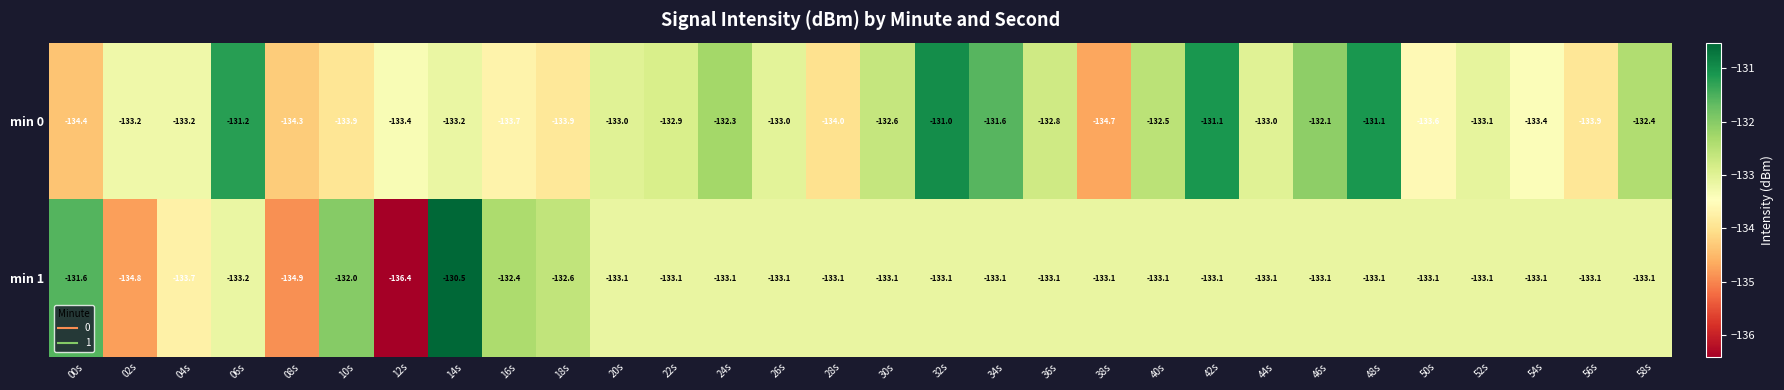

Which series has the largest total across all categories?

min 0